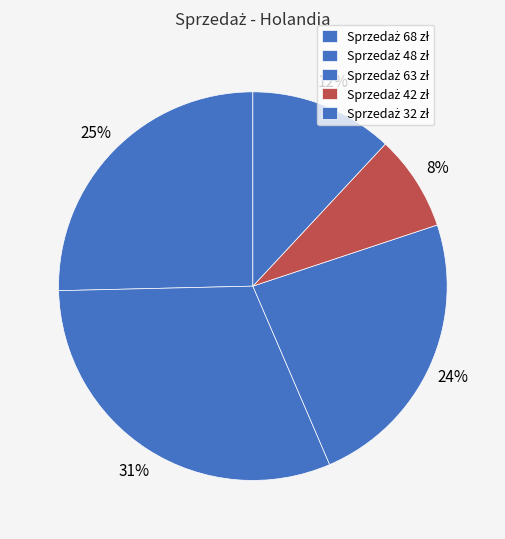

Count the number of slices in the pie.

5